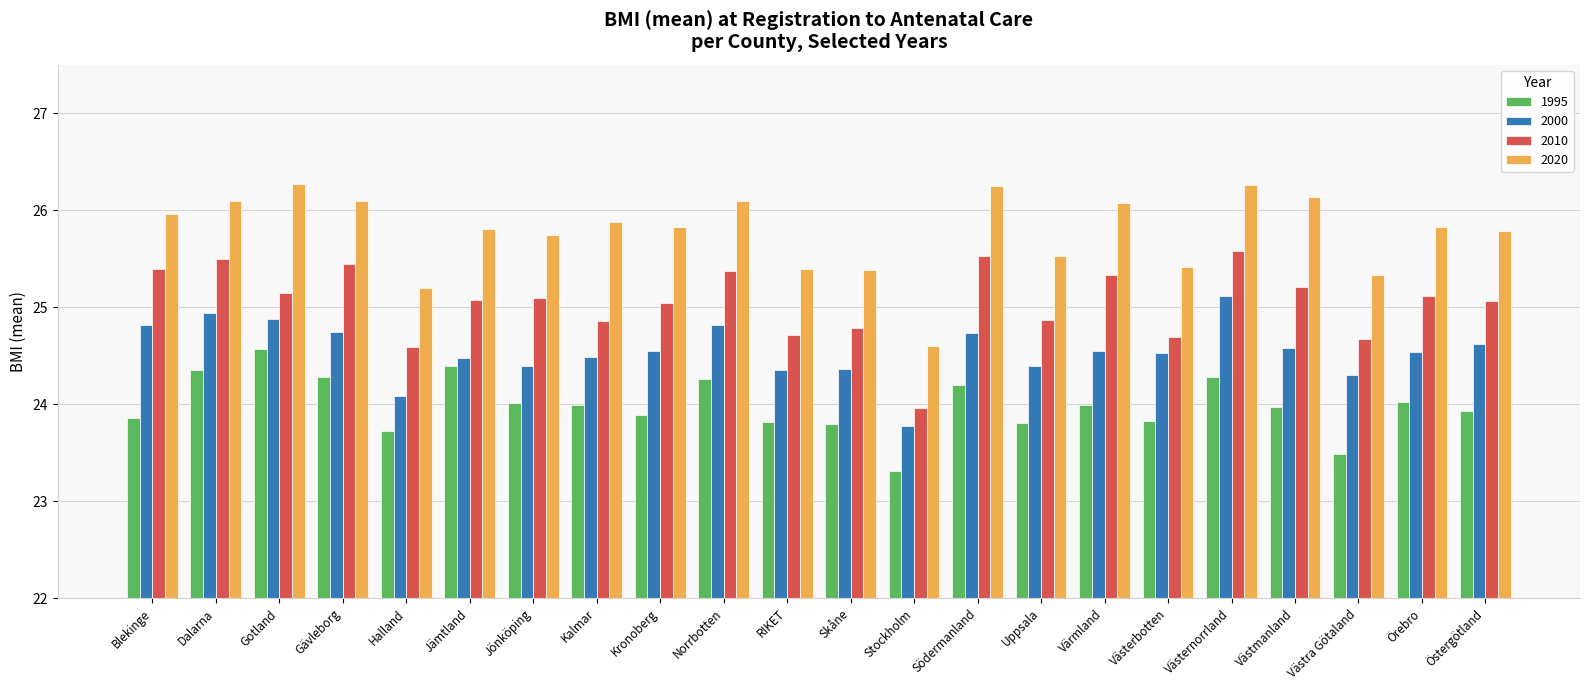

Where does the 2020 series first go above 25?

Blekinge